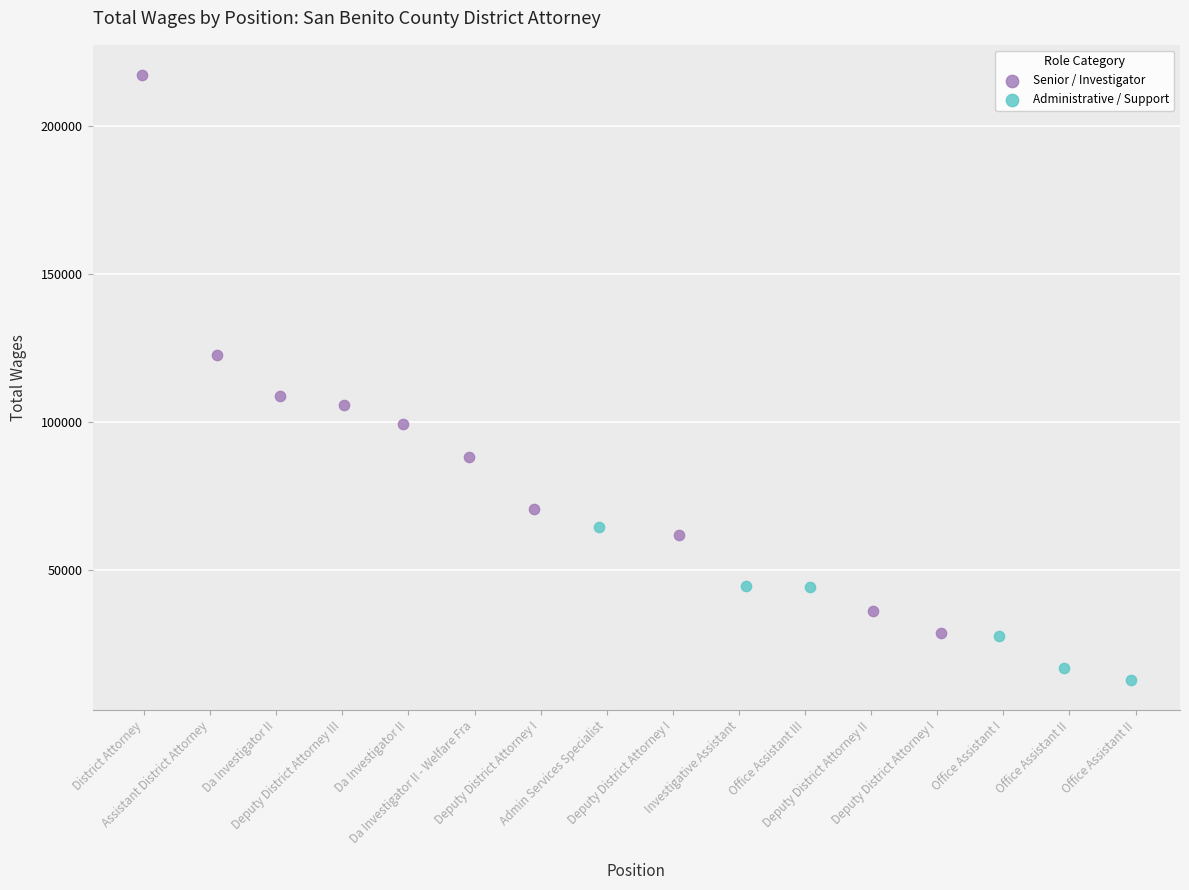

Which series reaches the minimum Y coordinate?

Administrative / Support